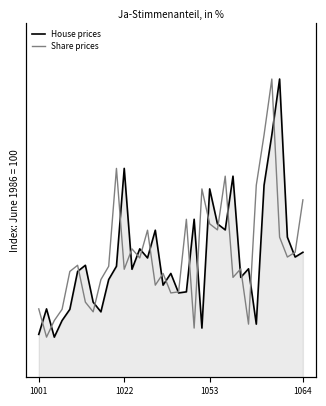

How many data points in House prices are less than 26?

14